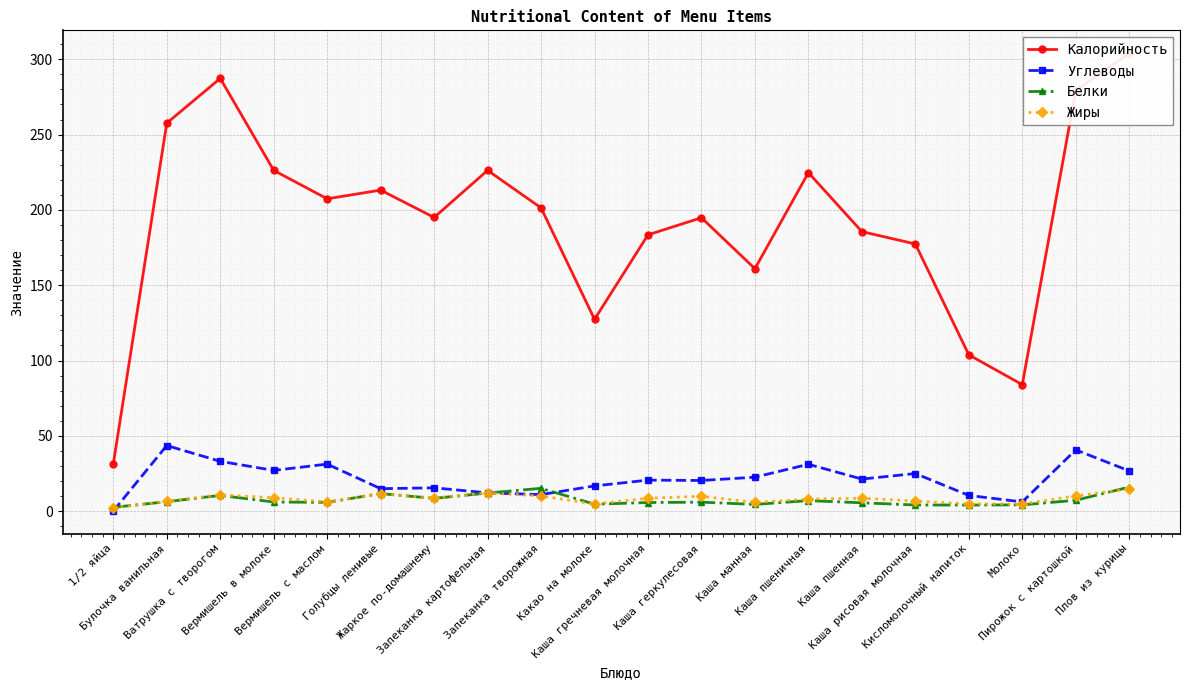

How many lines are shown in the chart?

4